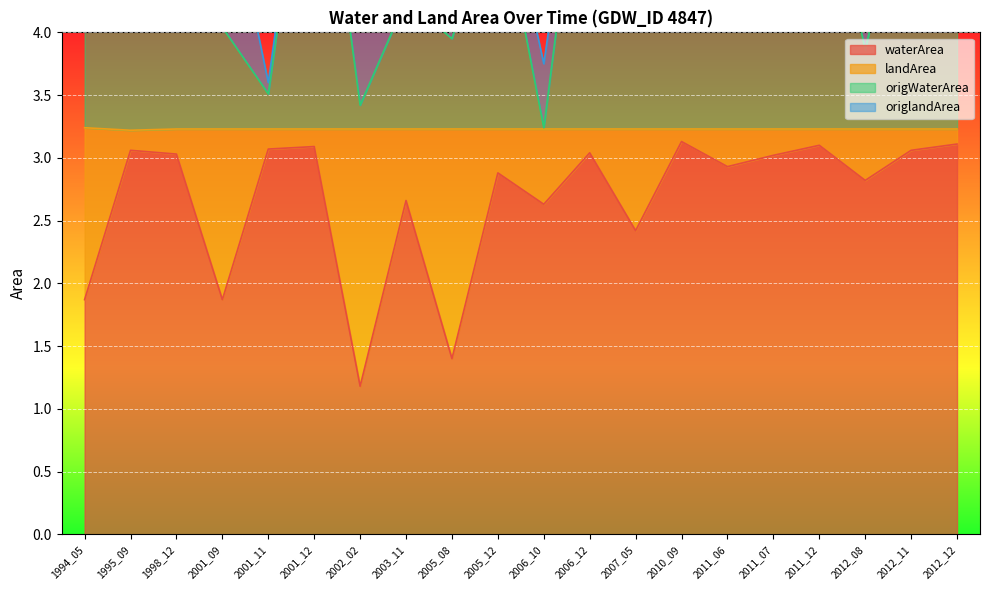

True or false: waterArea and origWaterArea cross at least once.

False